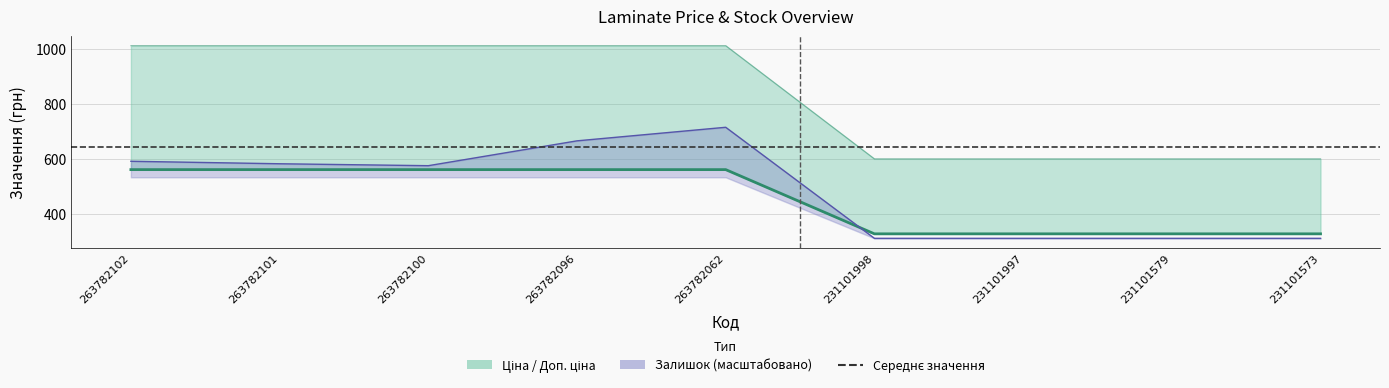

The value of Доп. ціна at 263782101 is 559.9. True or false?

True